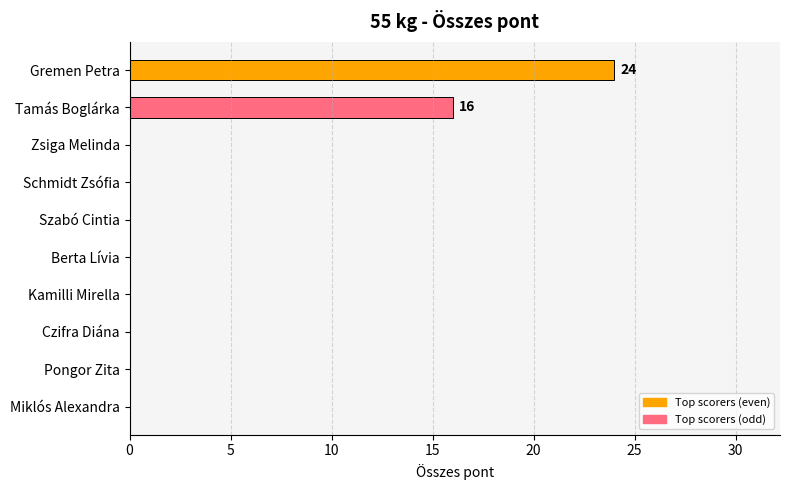

Which category has the highest value across all series?

Gremen Petra